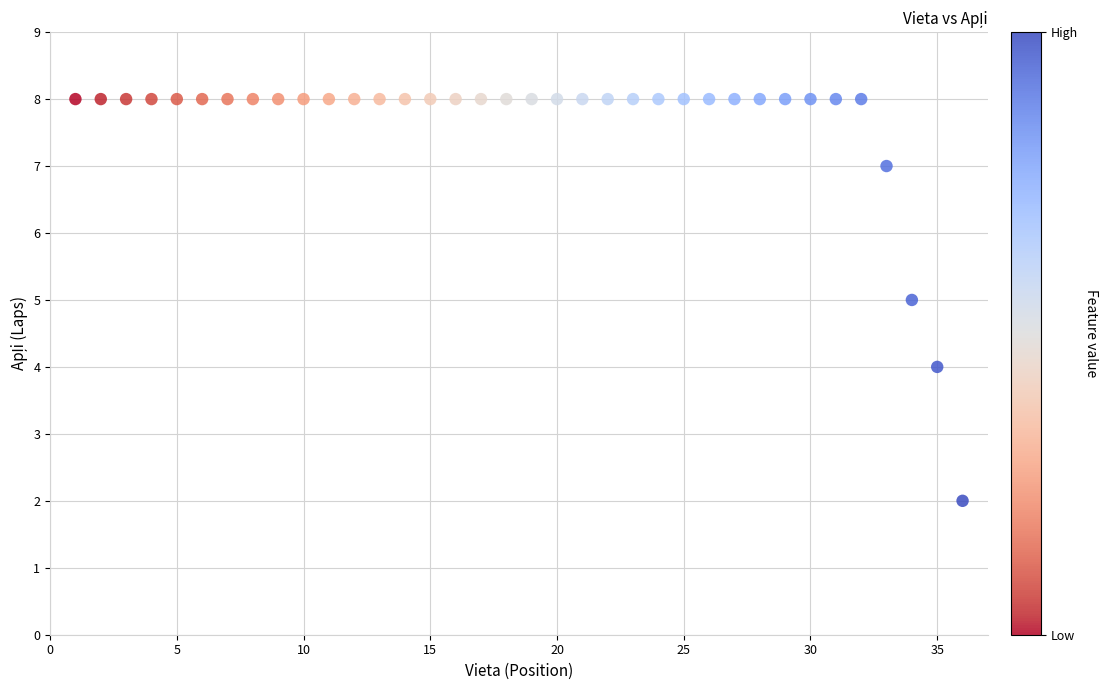

What is the range of Y values (max minus min)?

6